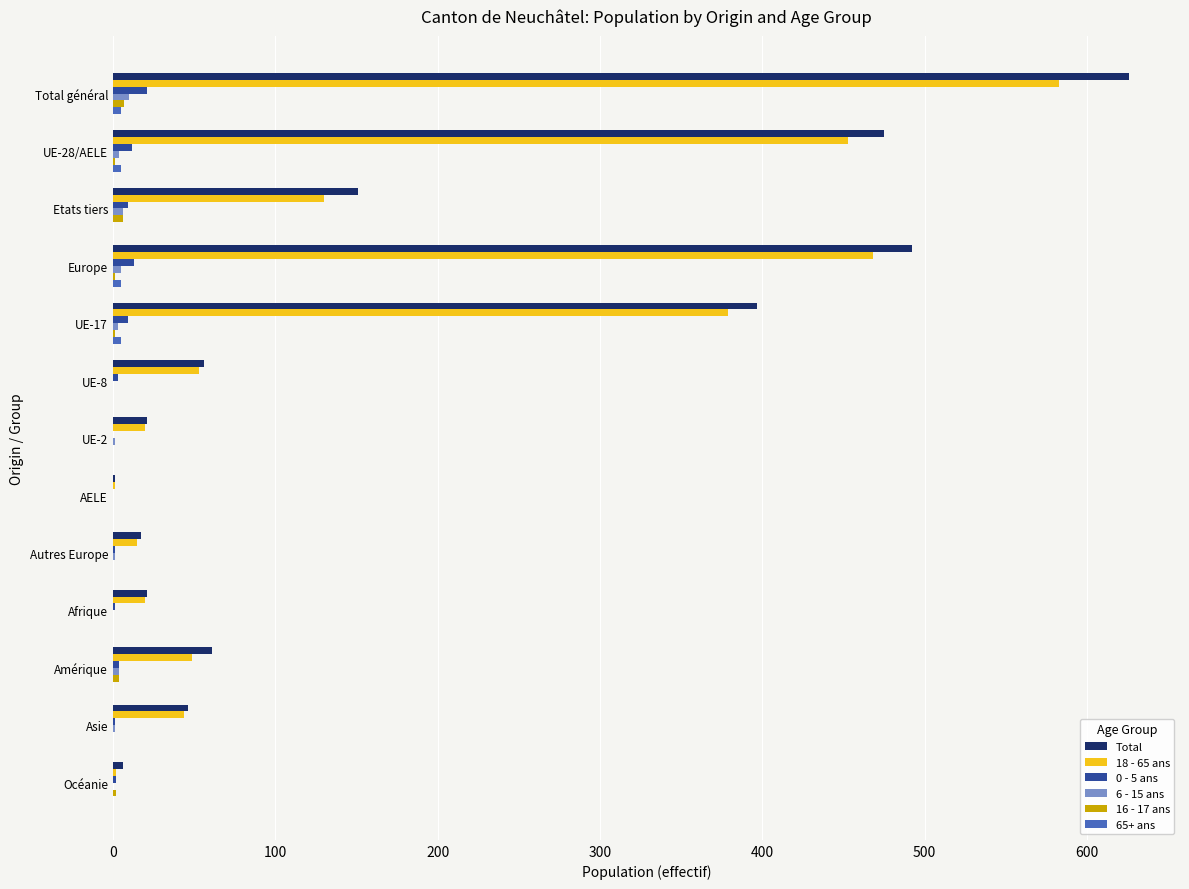

True or false: 18 - 65 ans has a value of 15 at Autres Europe.

True